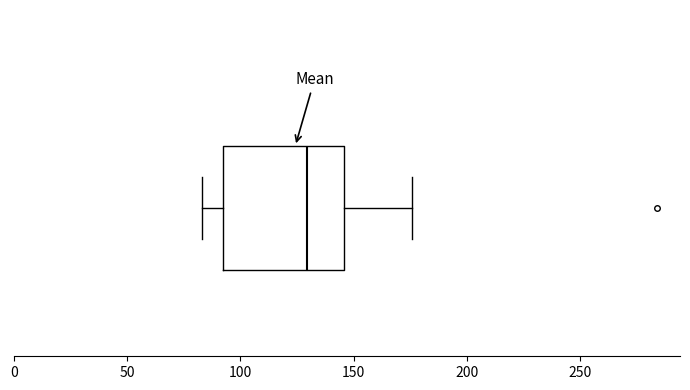

Read this box plot against the x-axis: the position of the median line, the range covered by the box, and the ends of both whiskers. The values are not printed on the chart, so give them approximately, as read against the axis.

median 130, box 90 to 145, whiskers 85 to 175